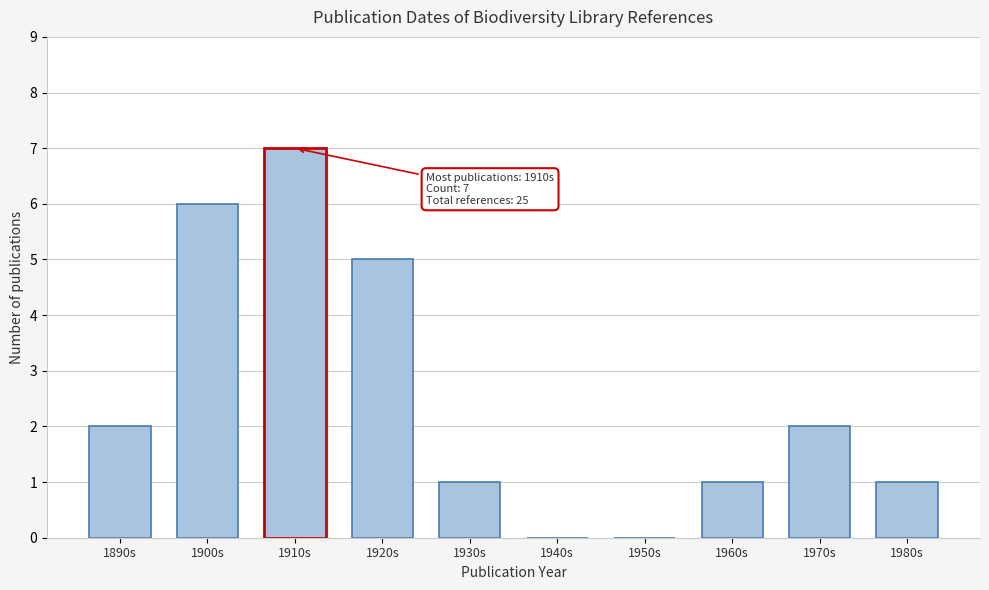

Reading left to right, what are all the values shown in this chart?

1890s=2	1900s=6	1910s=7	1920s=5	1930s=1	1940s=0	1950s=0	1960s=1	1970s=2	1980s=1